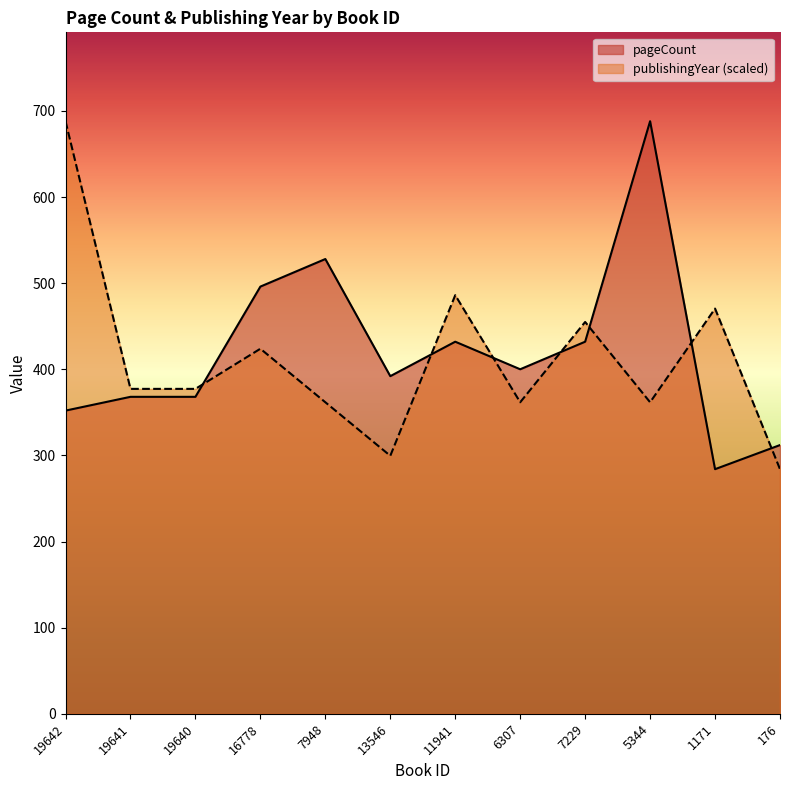

What is the difference between the highest and lowest values at 16778?

72.2